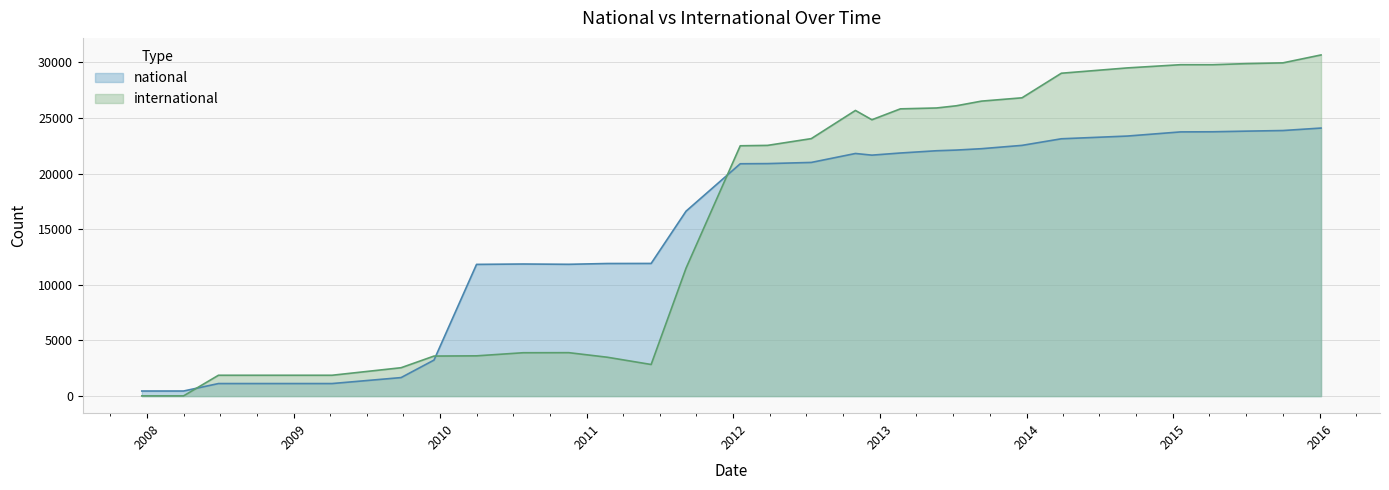

Rank the series by their maximum value, from highest to lowest.

international, national